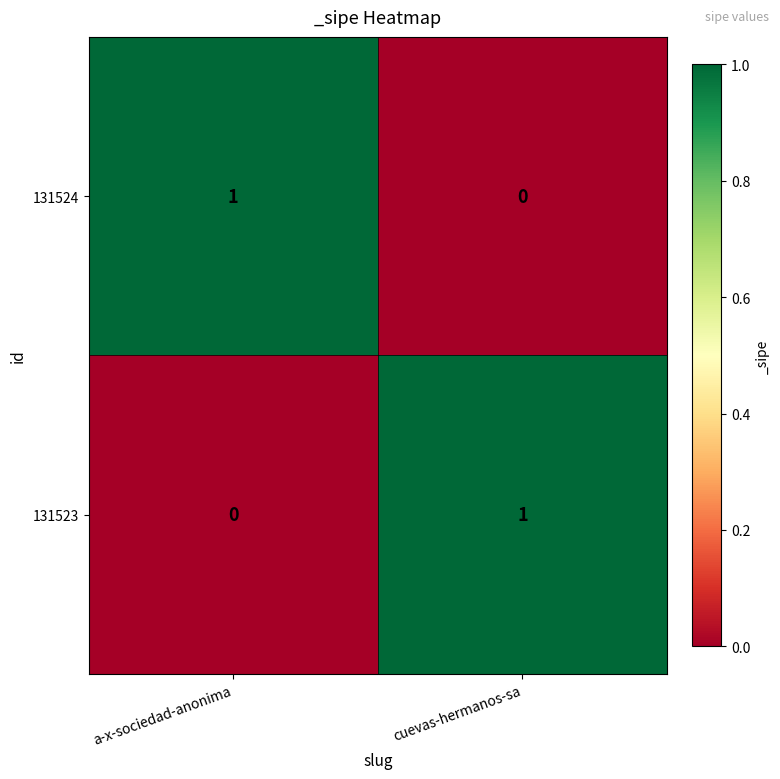

Is it true that 131523 equals 0 at cuevas-hermanos-sa?

False